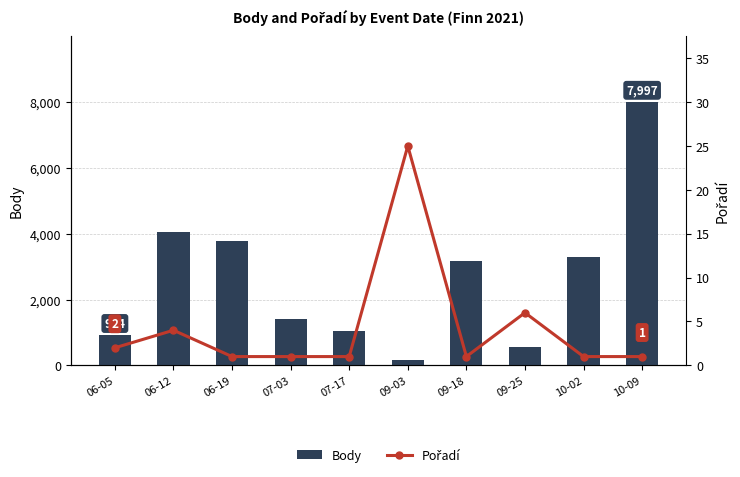

How many groups of bars are there?

10